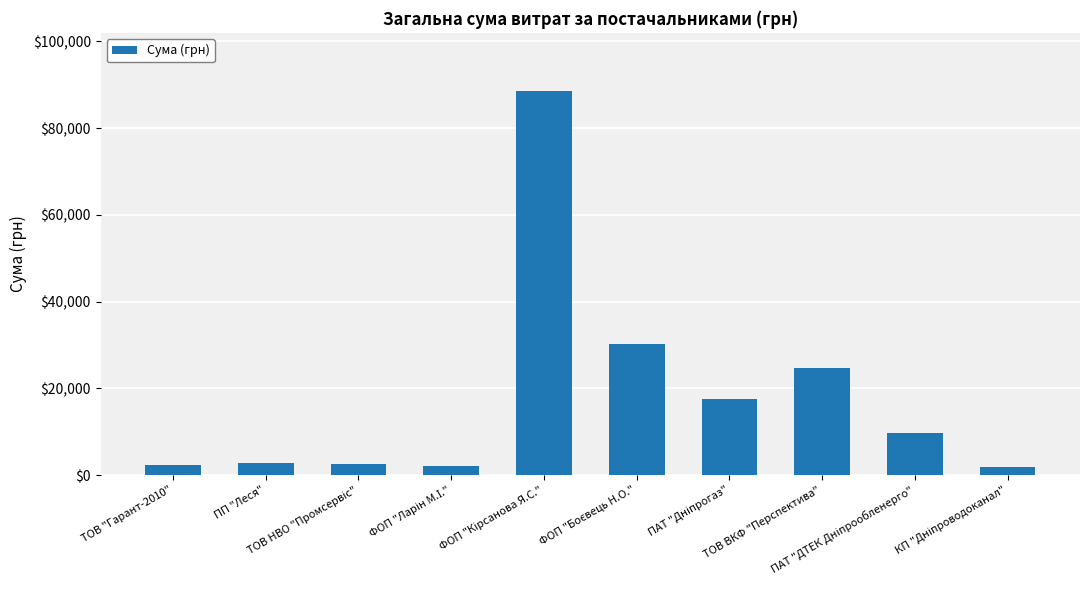

What is the sum of all values?

182444.3